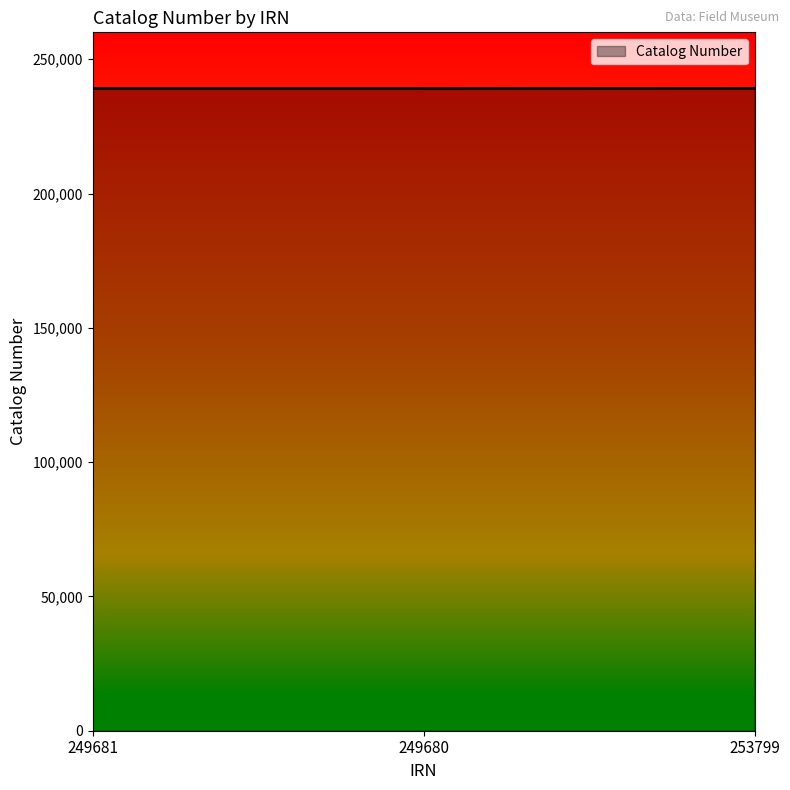

What position from the left is 249680?

2